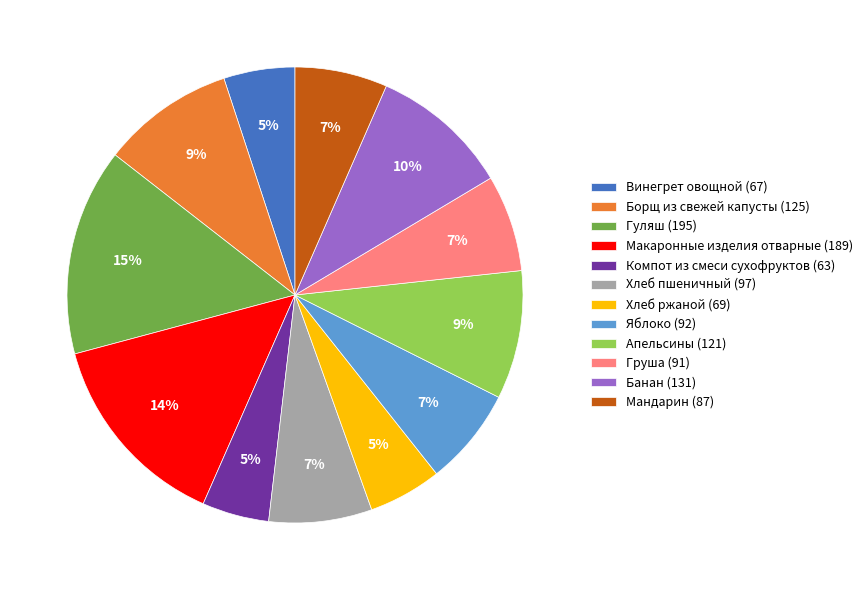

Which has a higher value, Яблоко or Компот из смеси сухофруктов?

Яблоко